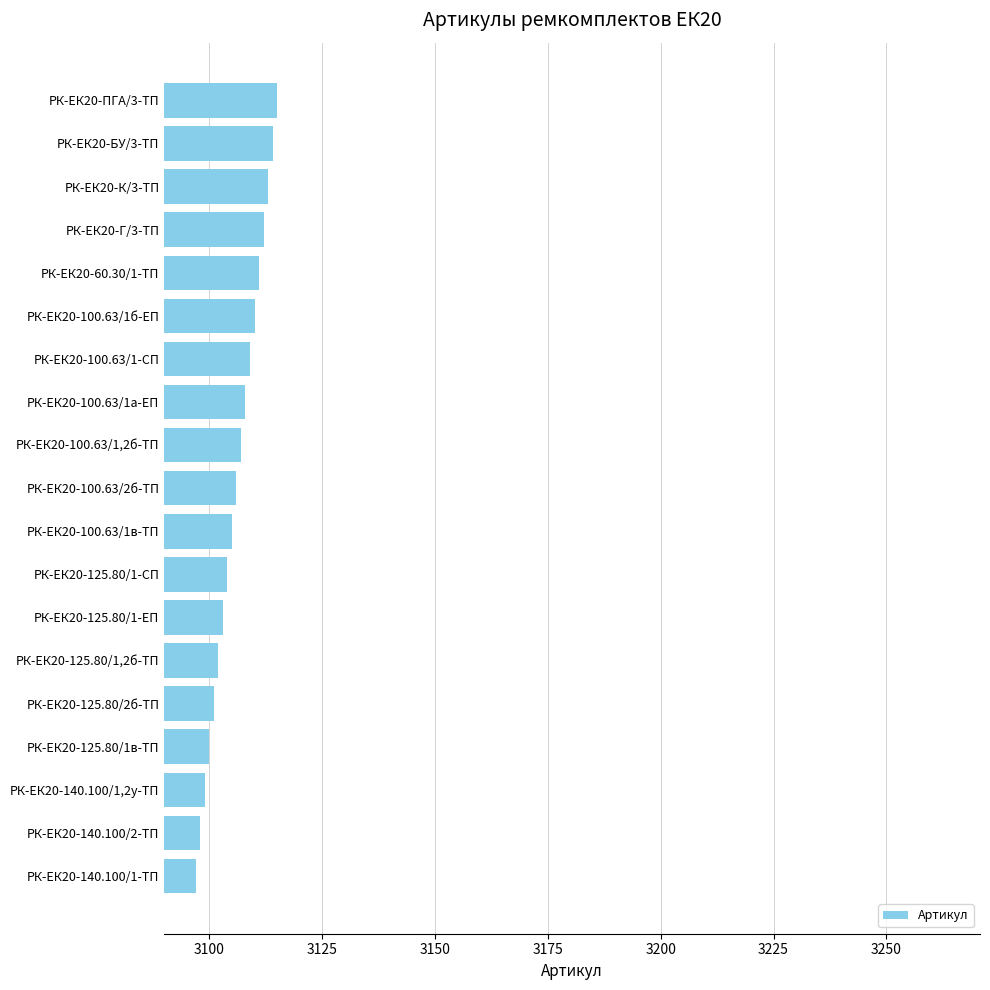

What is the sum of the values at РК-ЕК20-ПГА/3-ТП and РК-ЕК20-Г/3-ТП?

6227